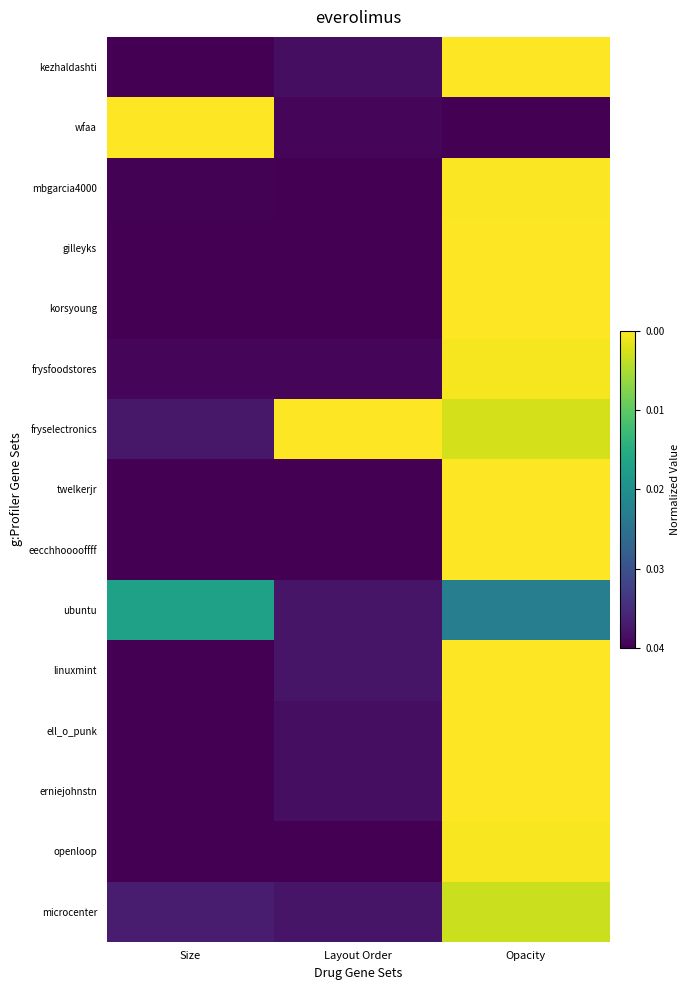

Reading left to right, what are all the values shown in this chart?

kezhaldashti: Size=0.0	Layout Order=0.0	Opacity=1.0
wfaa: Size=1.0	Layout Order=0.0	Opacity=0.0
mbgarcia4000: Size=0.0	Layout Order=0.0	Opacity=1.0
gilleyks: Size=0.0	Layout Order=0.0	Opacity=1.0
korsyoung: Size=0.0	Layout Order=0.0	Opacity=1.0
frysfoodstores: Size=0.0	Layout Order=0.0	Opacity=1.0
fryselectronics: Size=0.1	Layout Order=1.0	Opacity=0.9
twelkerjr: Size=0.0	Layout Order=0.0	Opacity=1.0
eecchhooooffff: Size=0.0	Layout Order=0.0	Opacity=1.0
ubuntu: Size=0.6	Layout Order=0.1	Opacity=0.4
linuxmint: Size=0.0	Layout Order=0.1	Opacity=1.0
ell_o_punk: Size=0.0	Layout Order=0.0	Opacity=1.0
erniejohnstn: Size=0.0	Layout Order=0.0	Opacity=1.0
openloop: Size=0.0	Layout Order=0.0	Opacity=1.0
microcenter: Size=0.1	Layout Order=0.1	Opacity=0.9